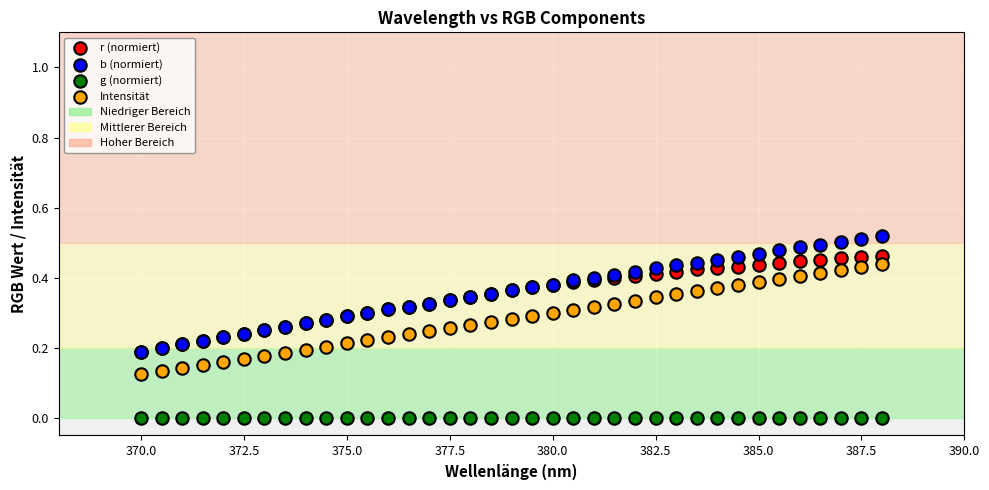

Which series contains the highest Y value?

b (normiert)